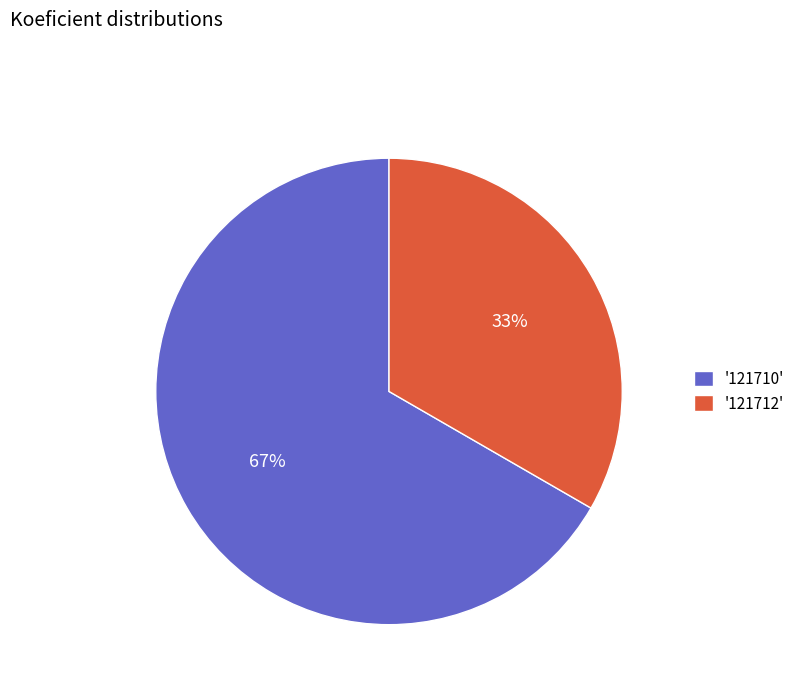

To the nearest percent, what is the average slice percentage?

50%